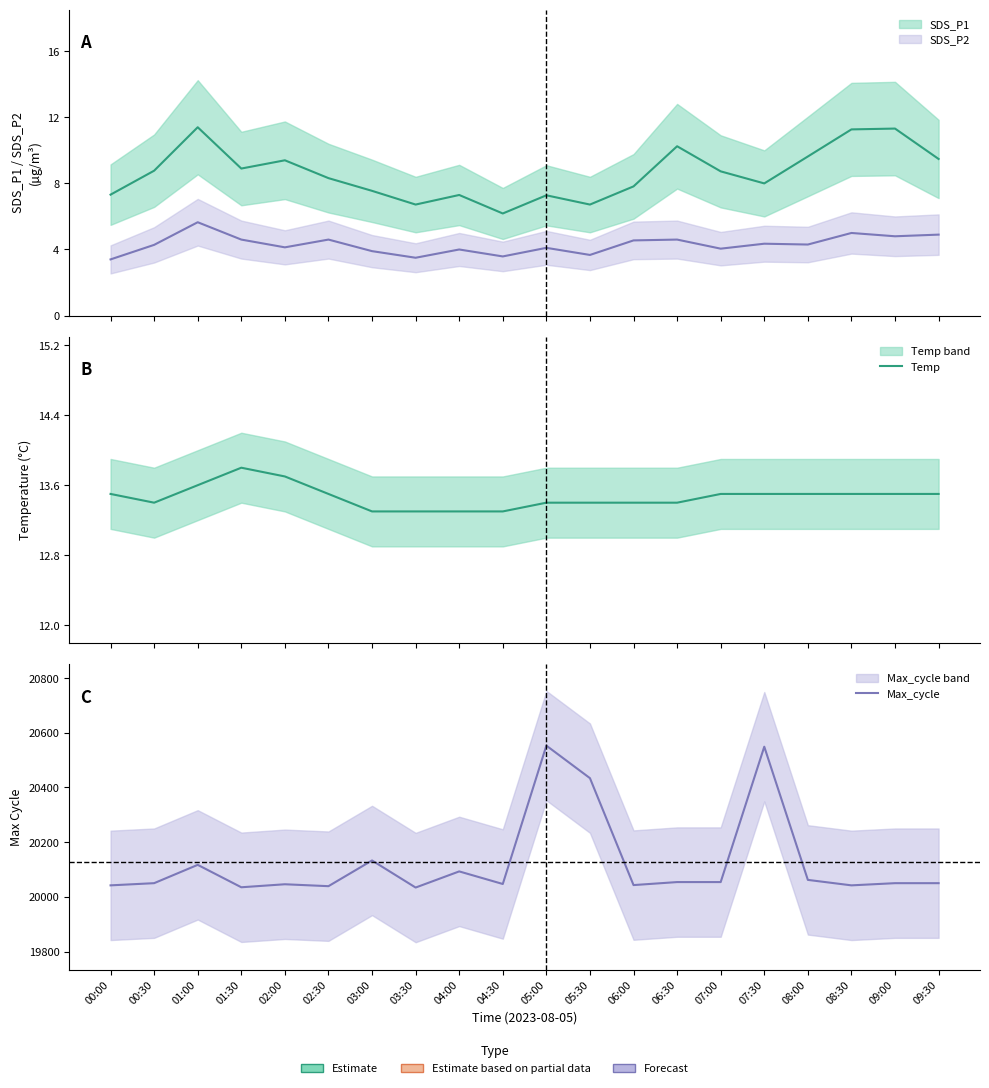

At which category does the chart reach its minimum across all series?

03:00